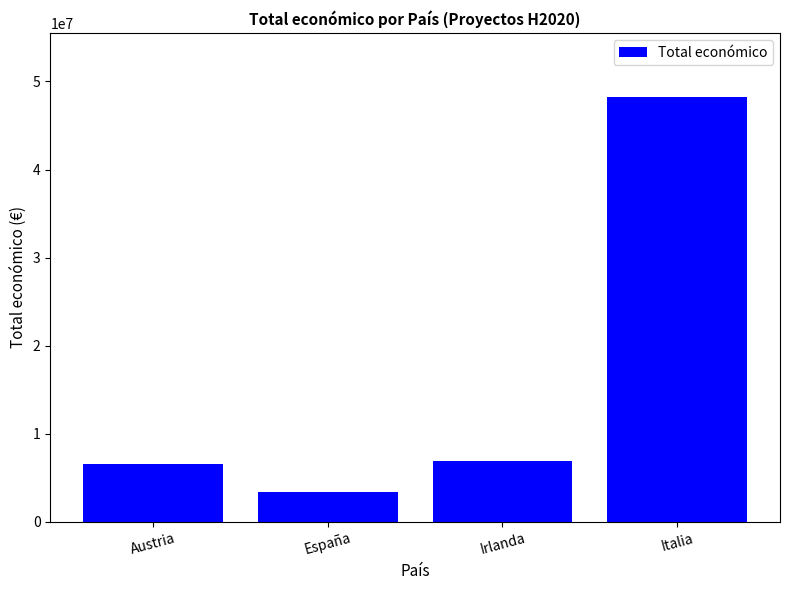

What position from the right is Italia?

1